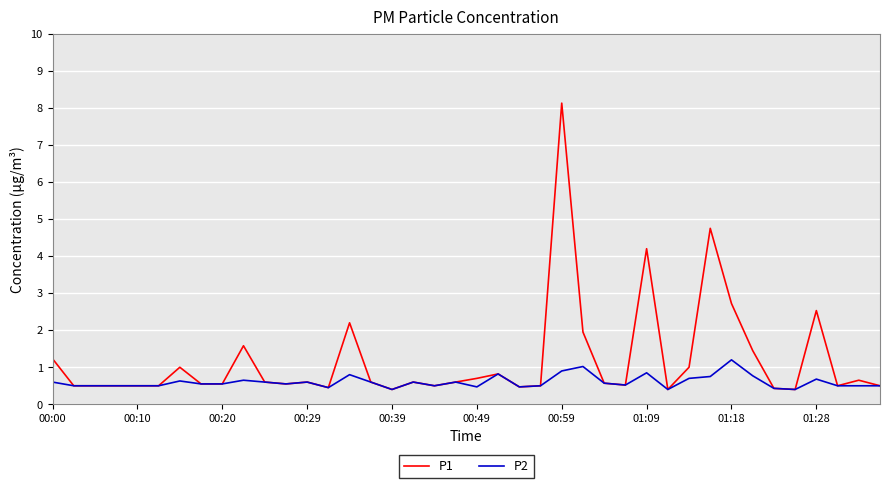

List the series in order of their peak value, lowest first.

P2, P1